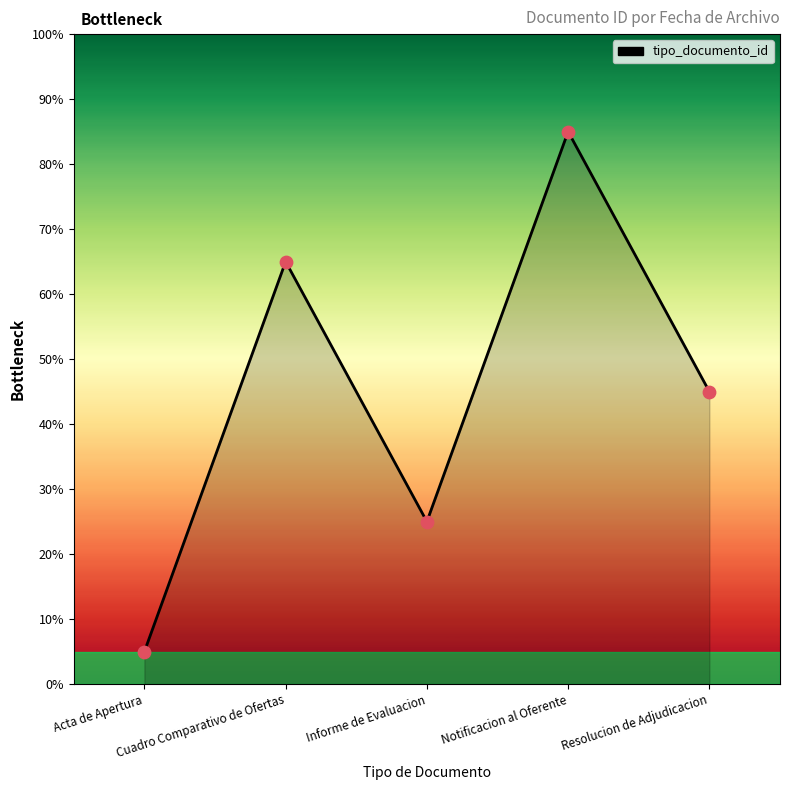

What is the smallest value displayed?

5